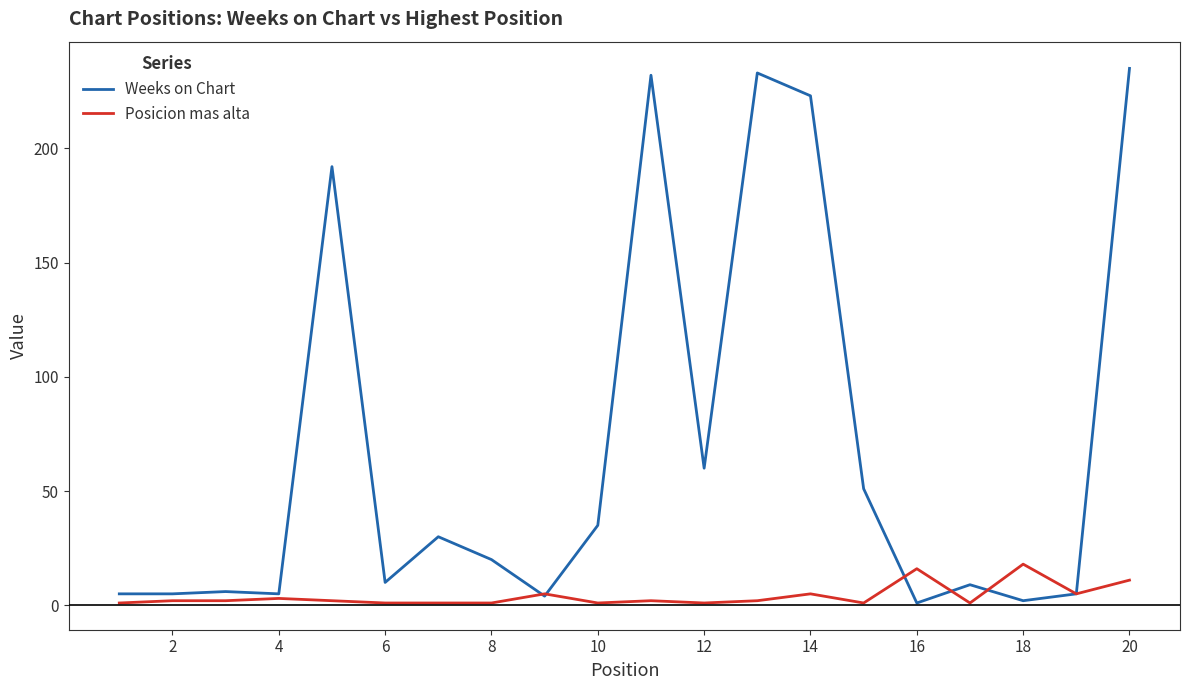

Which series has the largest range (max minus min)?

Weeks on Chart